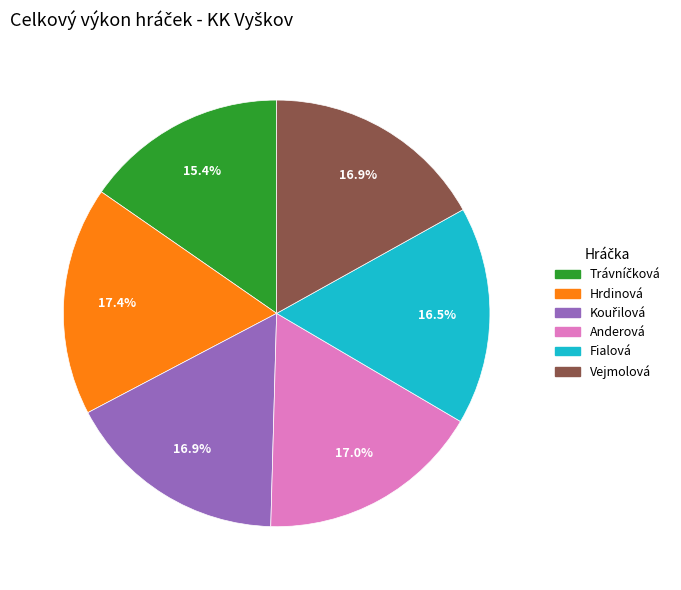

To the nearest percent, what percentage of the pie is Hrdinová?

17%